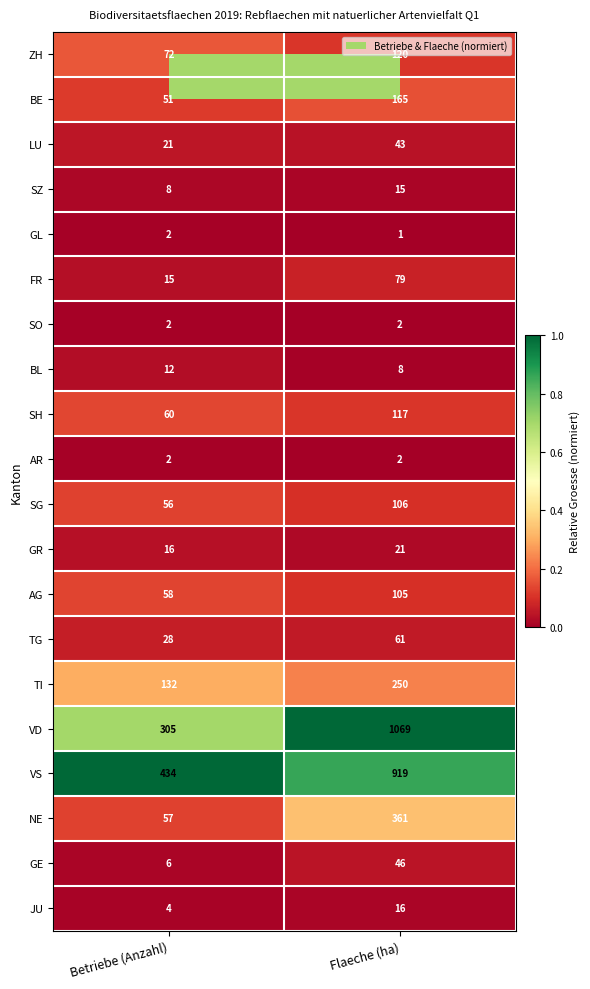

At which label is ZH closest to 96?

Betriebe (Anzahl)